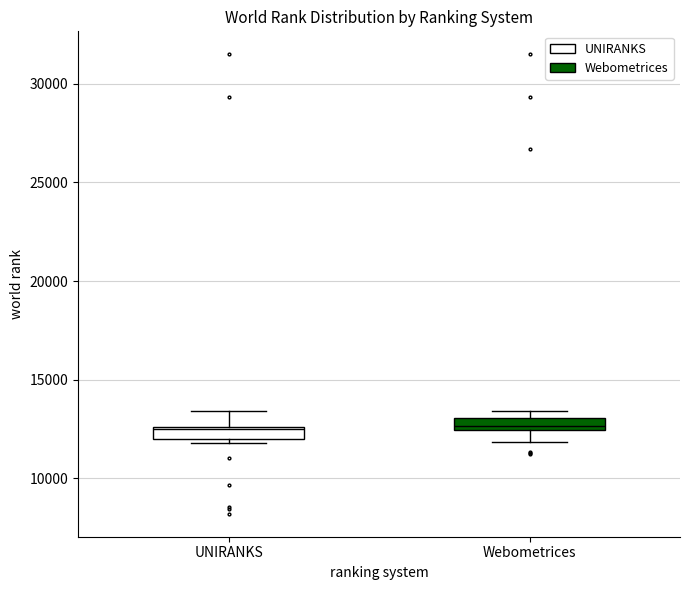

Where is the lower edge of the box for UNIRANKS on the y-axis? The values are not printed on the chart, so give them approximately, as read against the axis.

12000